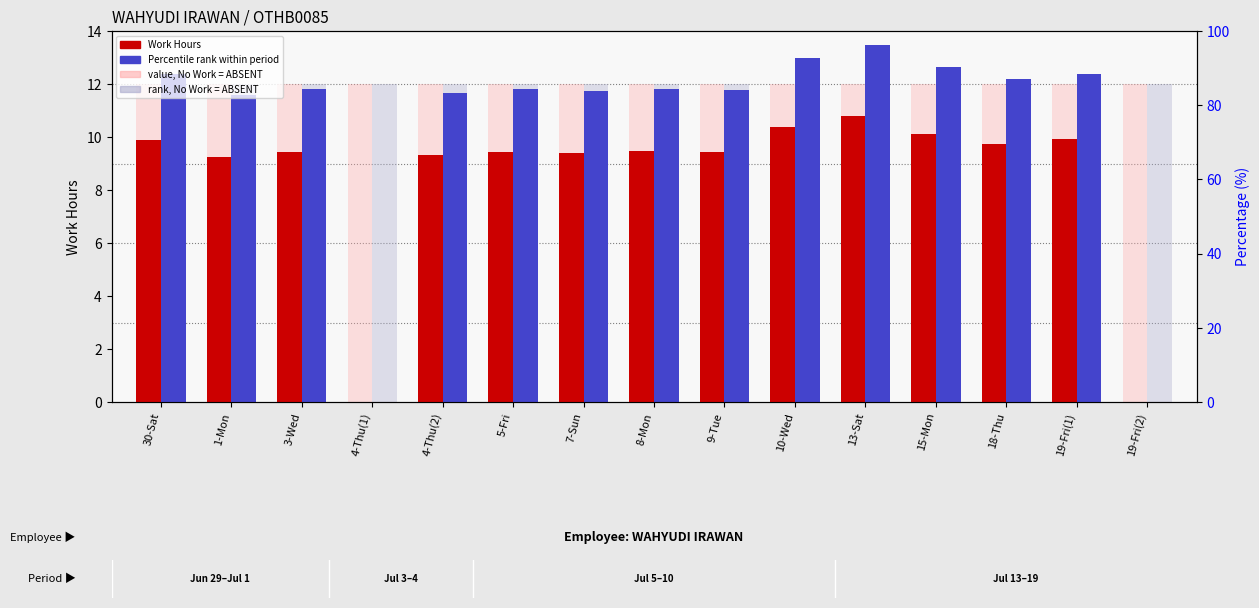

What is the total value across all series at 19-Fri(2)?

24.0